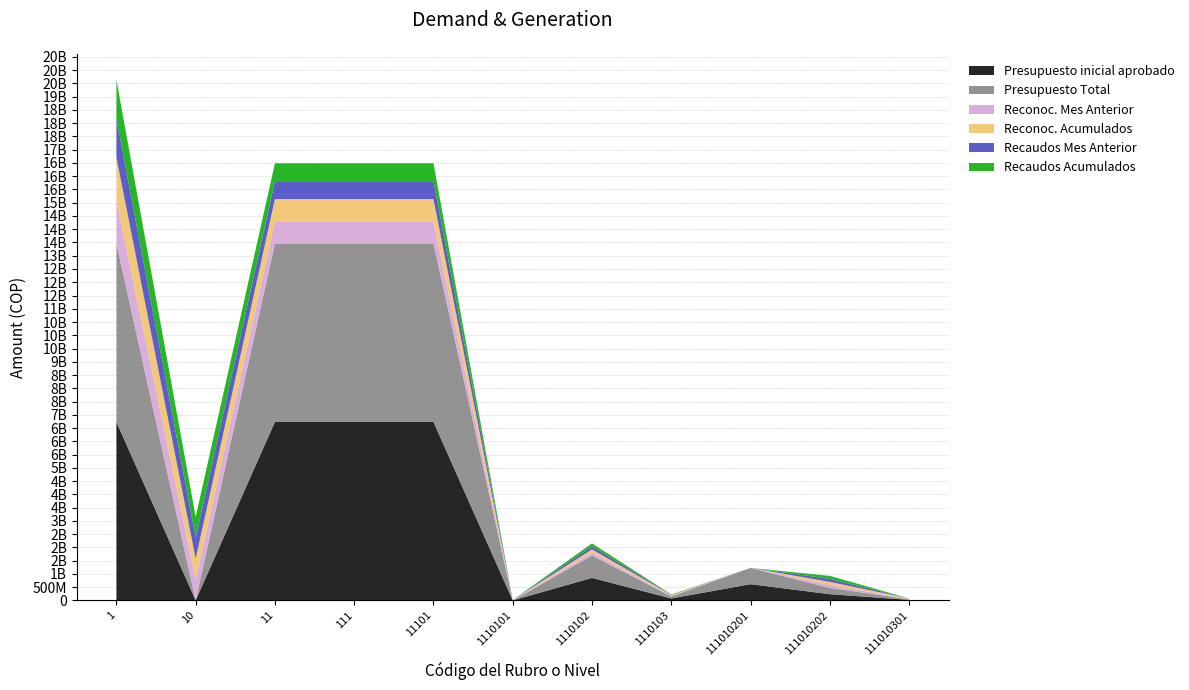

Reading left to right, what are all the values shown in this chart?

Presupuesto inicial aprobado: 6732136000	0	6732136000	6732136000	6732136000	0	847905000	74697000	612650000	235255000	21795000
Presupuesto Total: 6732136000	0	6732136000	6732136000	6732136000	0	847905000	74697000	612650000	235255000	21795000
Reconoc. Mes Anterior: 1600018831	787134024	812837321	812837321	812837321	8596763	113908160	27372072	0	113908160	16359308
Reconoc. Acumulados: 1647441428	787134024	860259918	860259918	860259918	8596763	113908160	27372072	0	113908160	16359308
Recaudos Mes Anterior: 1461933860	787134024	674752350	674752350	674752350	0	113908160	11012764	0	113908160	0
Recaudos Acumulados: 1461933860	787134024	674752350	674752350	674752350	0	113908160	11012764	0	113908160	0